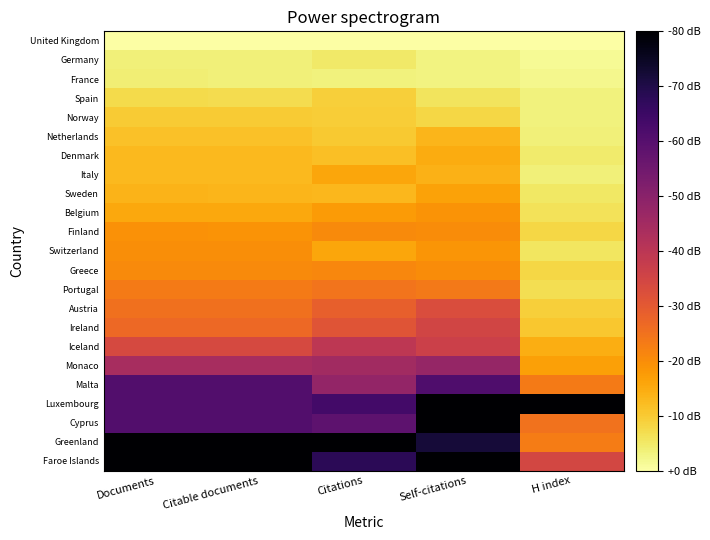

What is the smallest value displayed?

-80.0